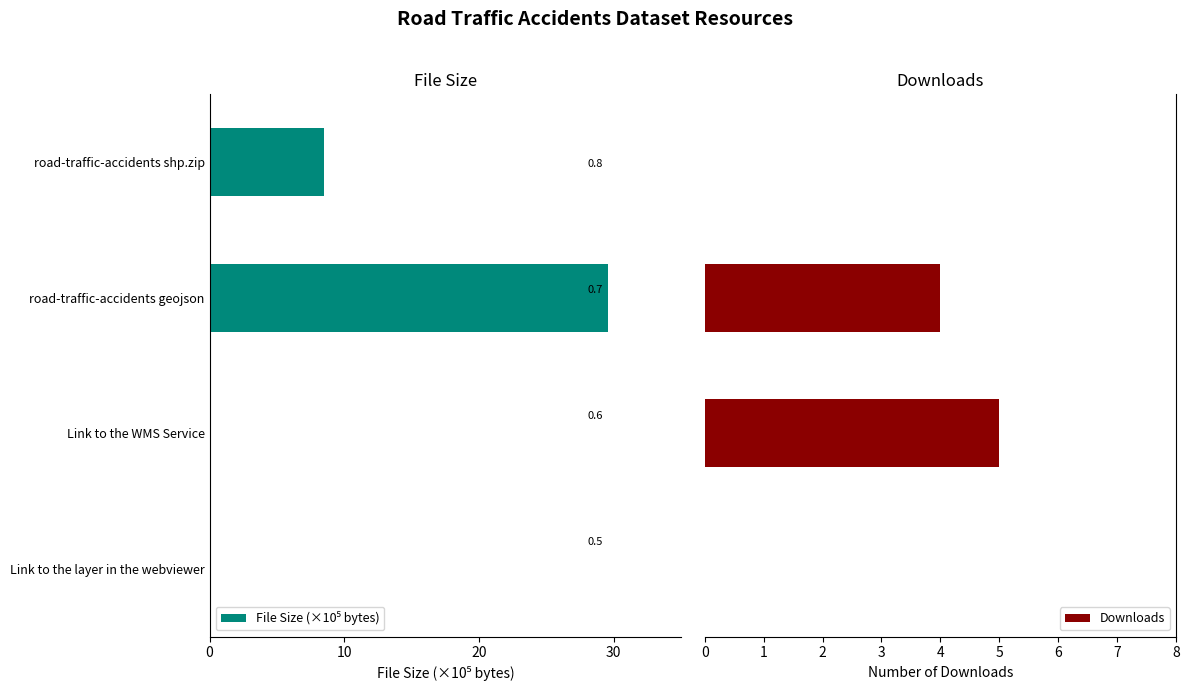

What is the highest value of the Downloads series?

5